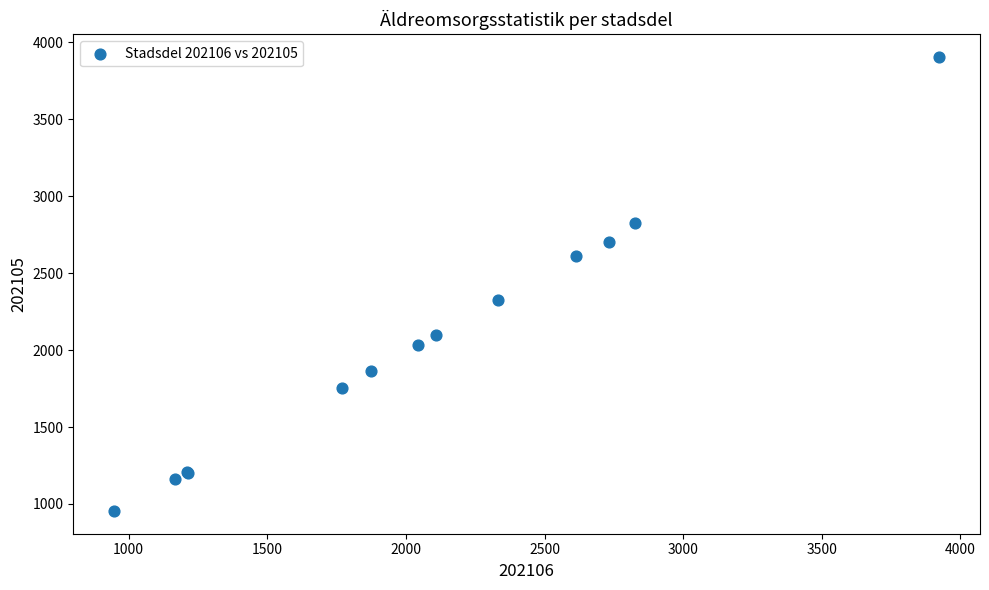

What Y value in the scatter plot is closest to 2429?

2325